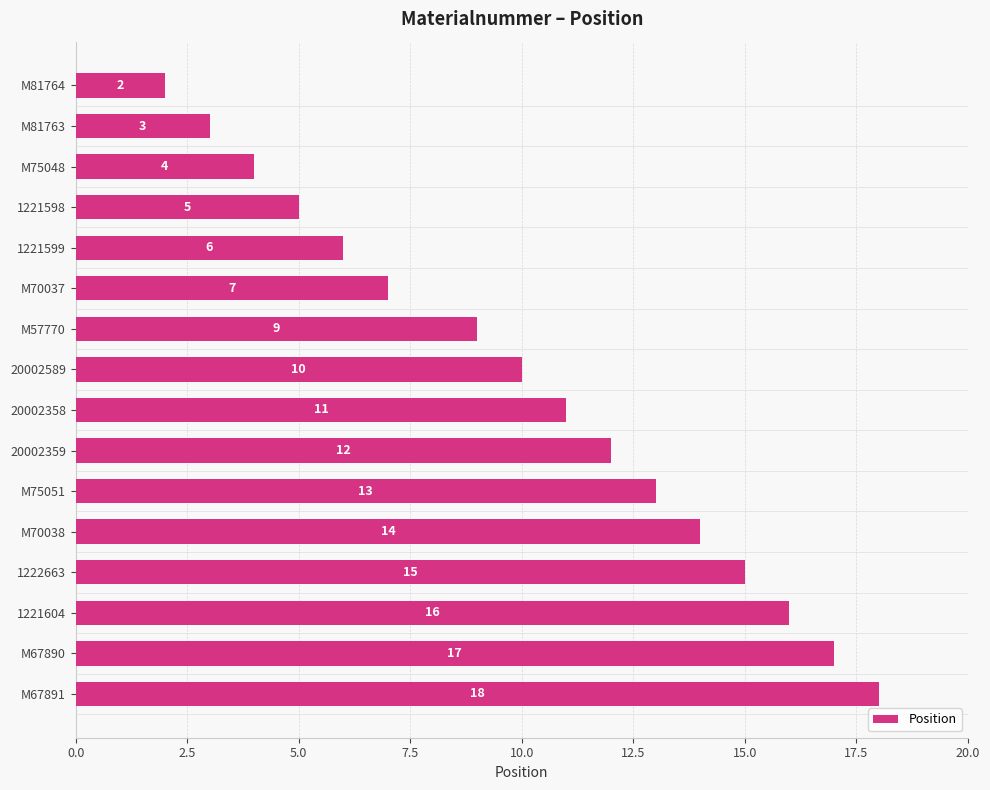

Which has a higher value, 20002589 or M75048?

20002589